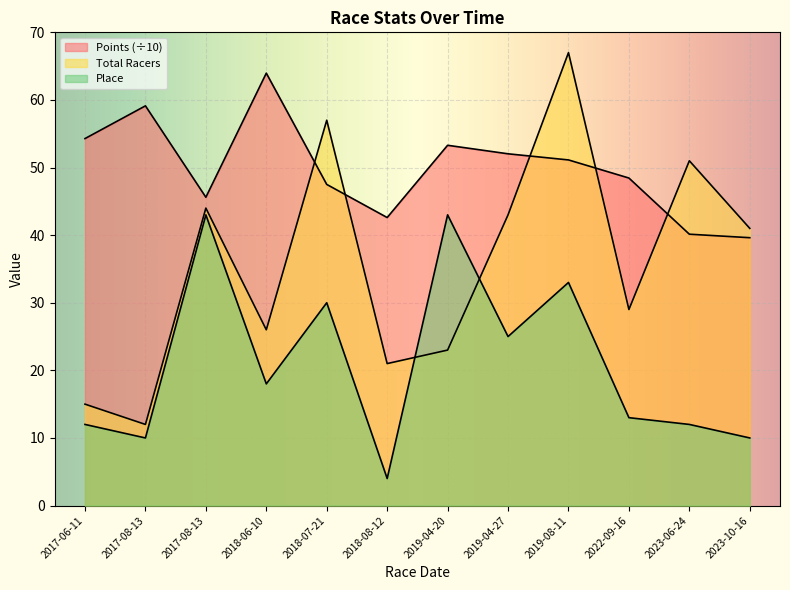

What is the minimum value shown in the chart?

4.0